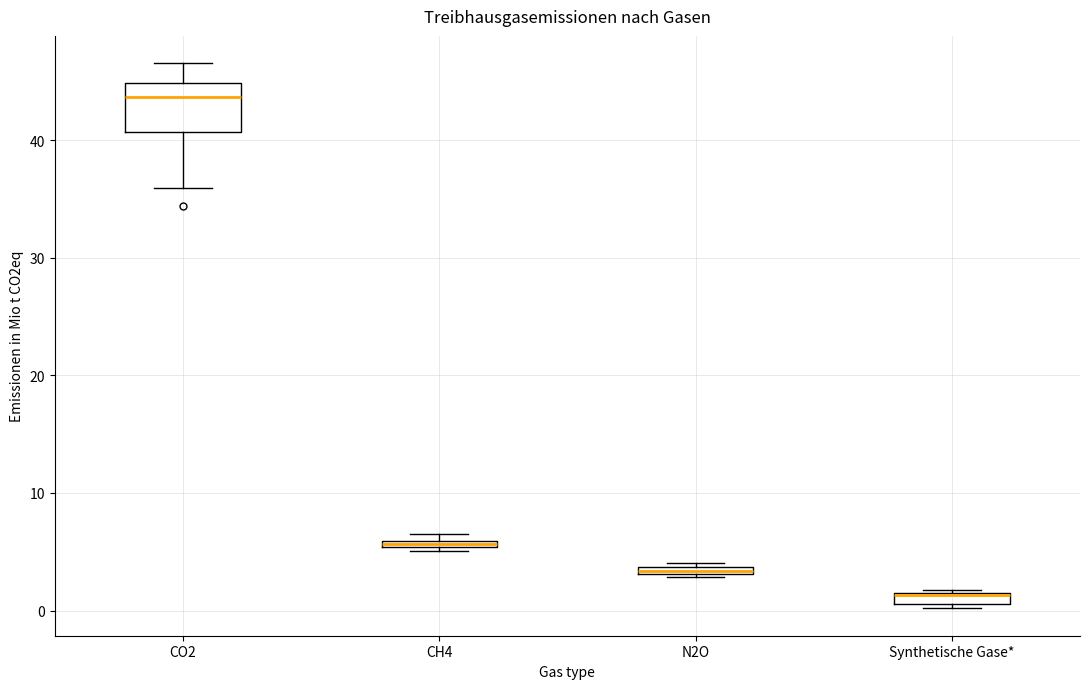

Which box is the tallest, from its lower edge to its upper edge?

CO2